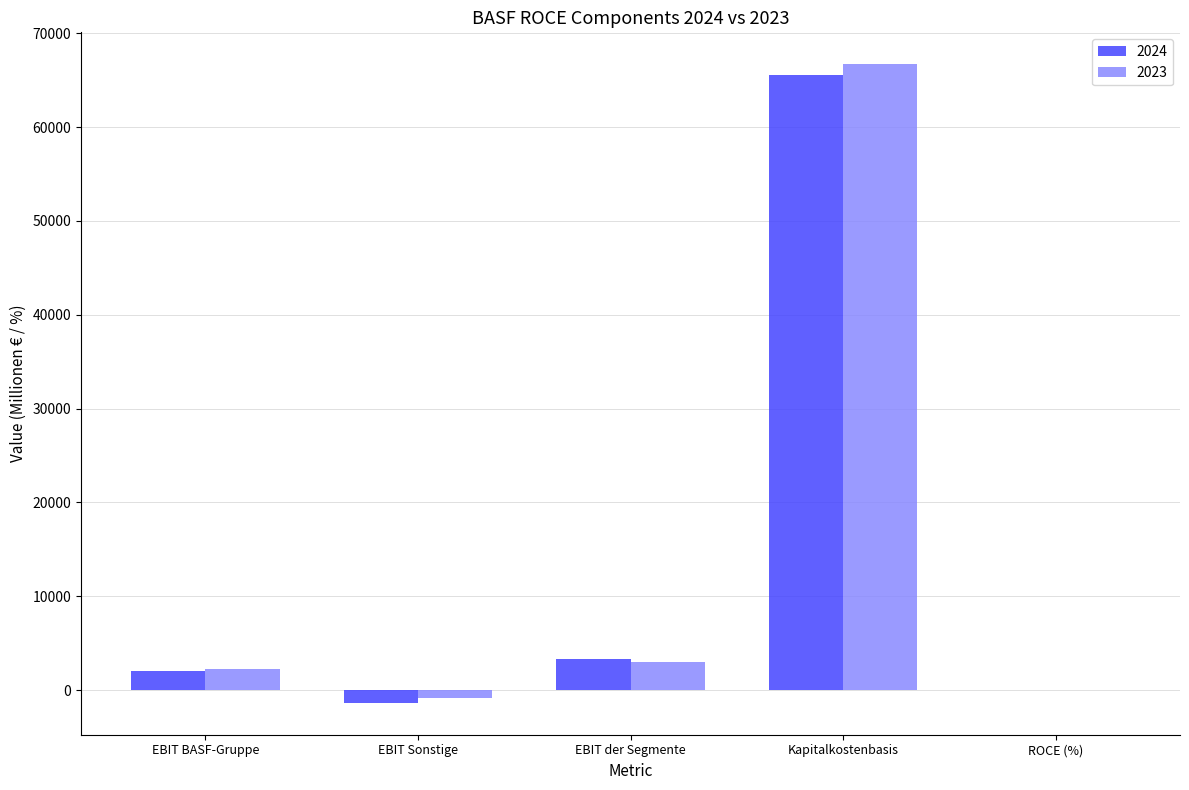

What is the maximum value shown in the chart?

66687.0